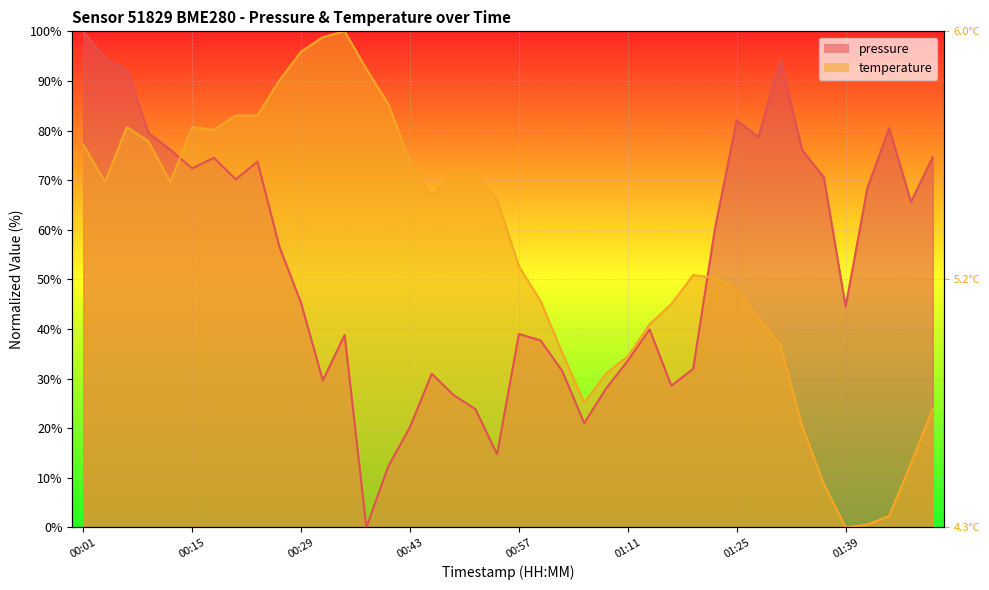

What is the sum of all pressure values?

2118.8